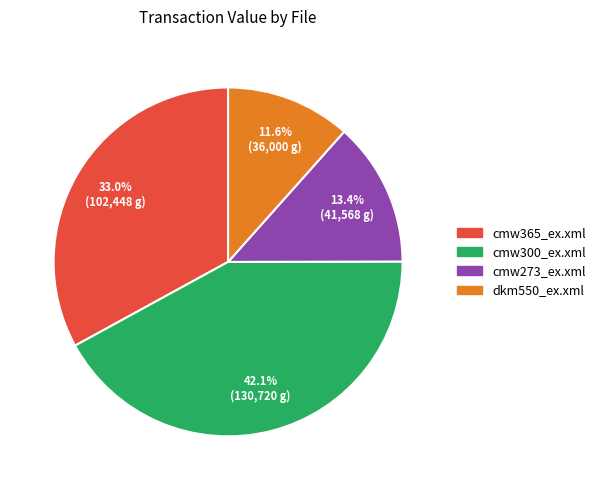

Rank the categories by value from lowest to highest.

dkm550_ex.xml, cmw273_ex.xml, cmw365_ex.xml, cmw300_ex.xml